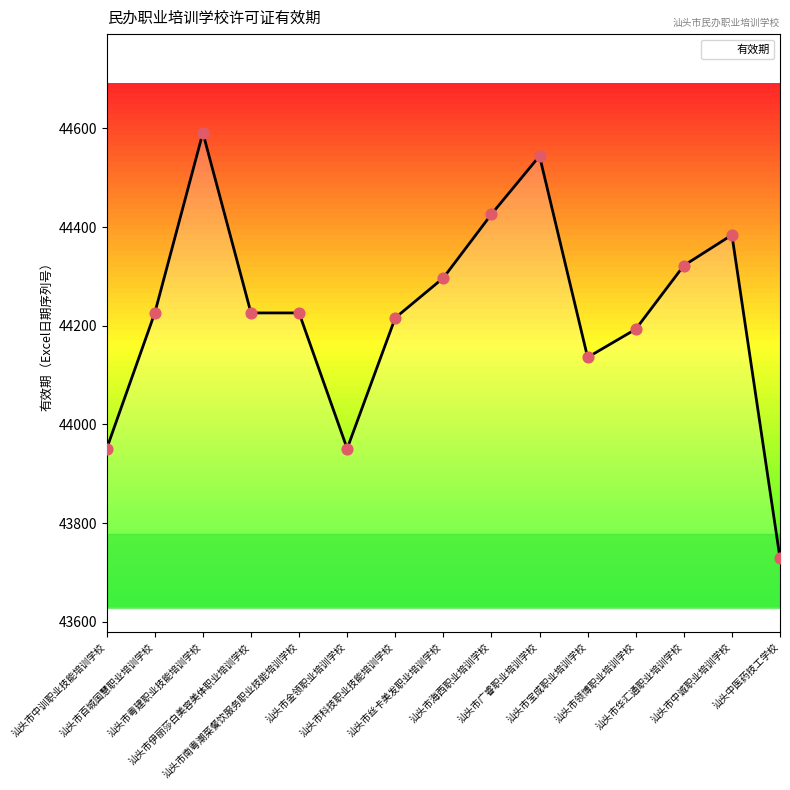

What is the change in value from 汕头市中训职业技能培训学校 to 汕头市科技职业技能培训学校?

+265